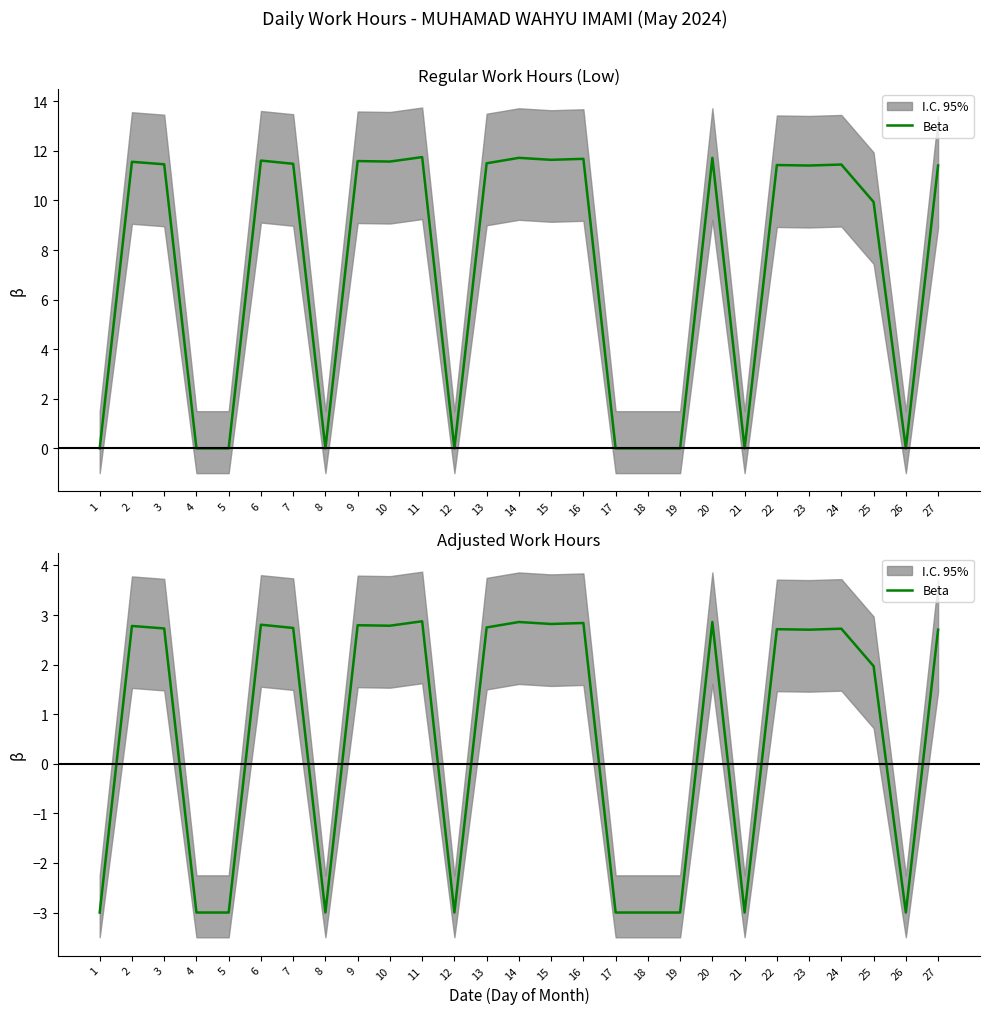

How many lines are shown in the chart?

1